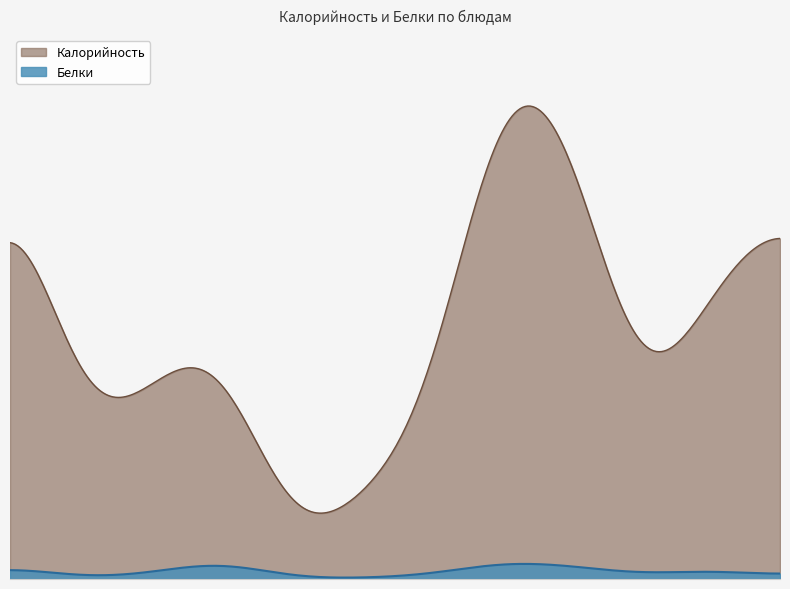

At which category does Белки reach its first local peak?

оладьи из печени